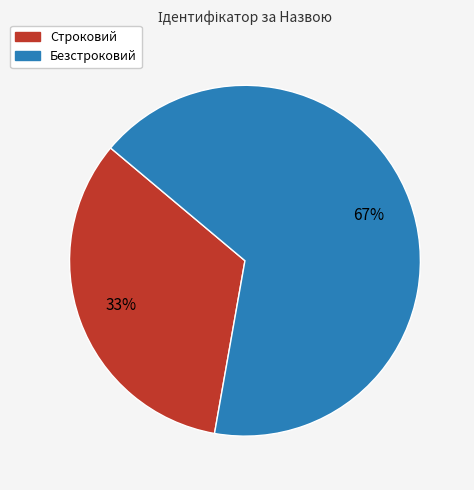

To the nearest percent, what is the combined percentage of Безстроковий and Строковий?

100%